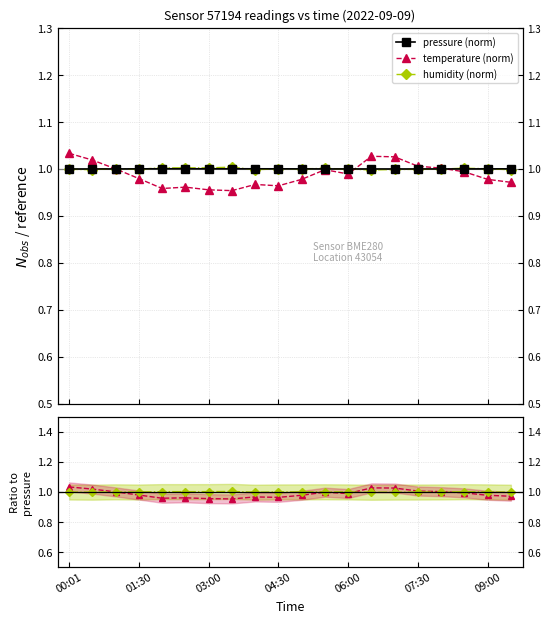

True or false: humidity (norm) has a value of 1.0 at 06:00.

True